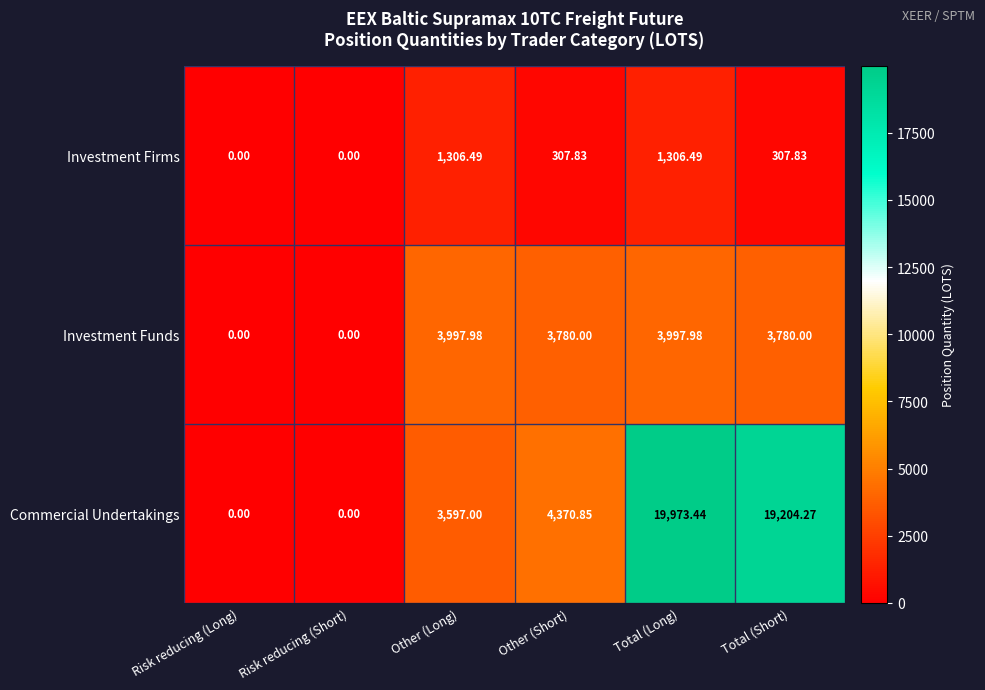

Which series has the largest range (max minus min)?

Commercial Undertakings